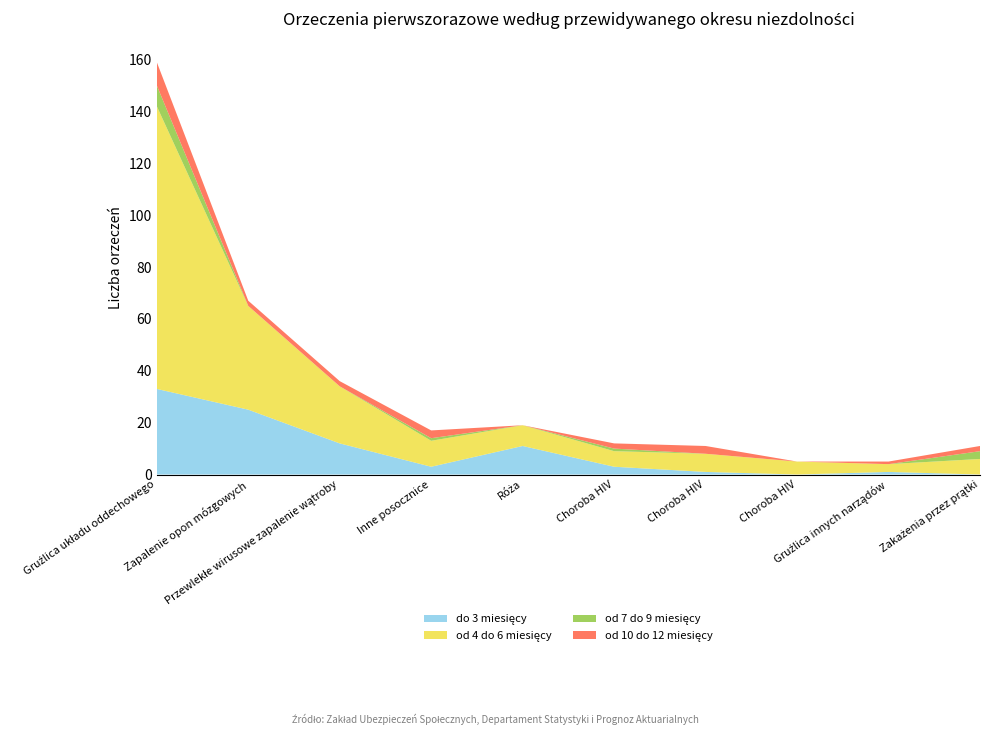

Reading right to left, extract all data points from this chart.

do 3 miesięcy: Zakażenia przez prątki (A31)=0	Gruźlica innych narządów (A18)=1	Choroba HIV (B24)=0	Choroba HIV (B20)=1	Choroba HIV (B23)=3	Róża (A46)=11	Inne posocznice (A41)=3	Przewlekłe wirusowe zapalenie wątroby (B18)=12	Zapalenie opon mózgowych (A69)=25	Gruźlica układu oddechowego (A15)=33
od 4 do 6 miesięcy: Zakażenia przez prątki (A31)=6	Gruźlica innych narządów (A18)=3	Choroba HIV (B24)=5	Choroba HIV (B20)=7	Choroba HIV (B23)=6	Róża (A46)=8	Inne posocznice (A41)=10	Przewlekłe wirusowe zapalenie wątroby (B18)=22	Zapalenie opon mózgowych (A69)=40	Gruźlica układu oddechowego (A15)=109
od 7 do 9 miesięcy: Zakażenia przez prątki (A31)=3	Gruźlica innych narządów (A18)=0	Choroba HIV (B24)=0	Choroba HIV (B20)=0	Choroba HIV (B23)=1	Róża (A46)=0	Inne posocznice (A41)=1	Przewlekłe wirusowe zapalenie wątroby (B18)=0	Zapalenie opon mózgowych (A69)=0	Gruźlica układu oddechowego (A15)=8
od 10 do 12 miesięcy: Zakażenia przez prątki (A31)=2	Gruźlica innych narządów (A18)=1	Choroba HIV (B24)=0	Choroba HIV (B20)=3	Choroba HIV (B23)=2	Róża (A46)=0	Inne posocznice (A41)=3	Przewlekłe wirusowe zapalenie wątroby (B18)=2	Zapalenie opon mózgowych (A69)=2	Gruźlica układu oddechowego (A15)=9